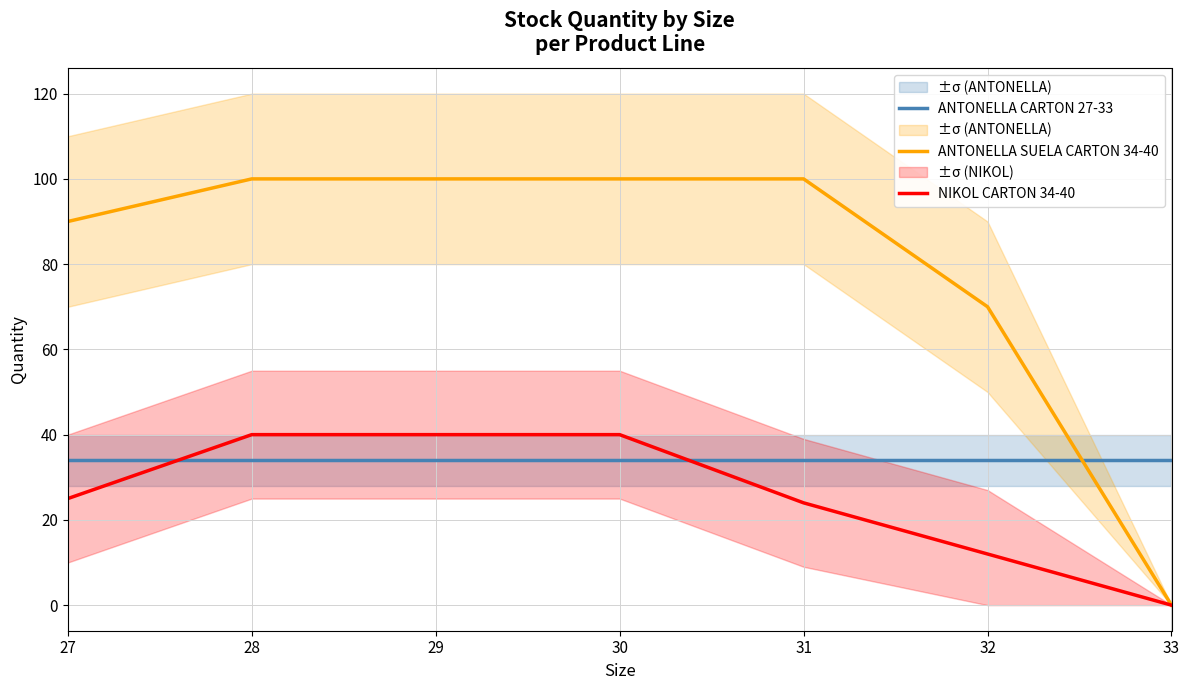

Where is ANTONELLA CARTON 27-33 nearest to the value 34?

27